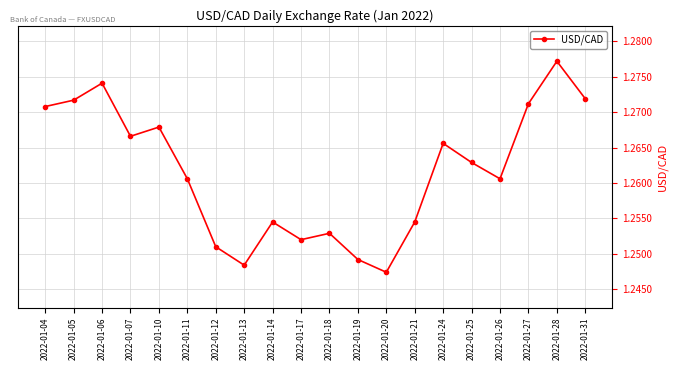

Is it true that the value at 2022-01-19 is 0.4?

False